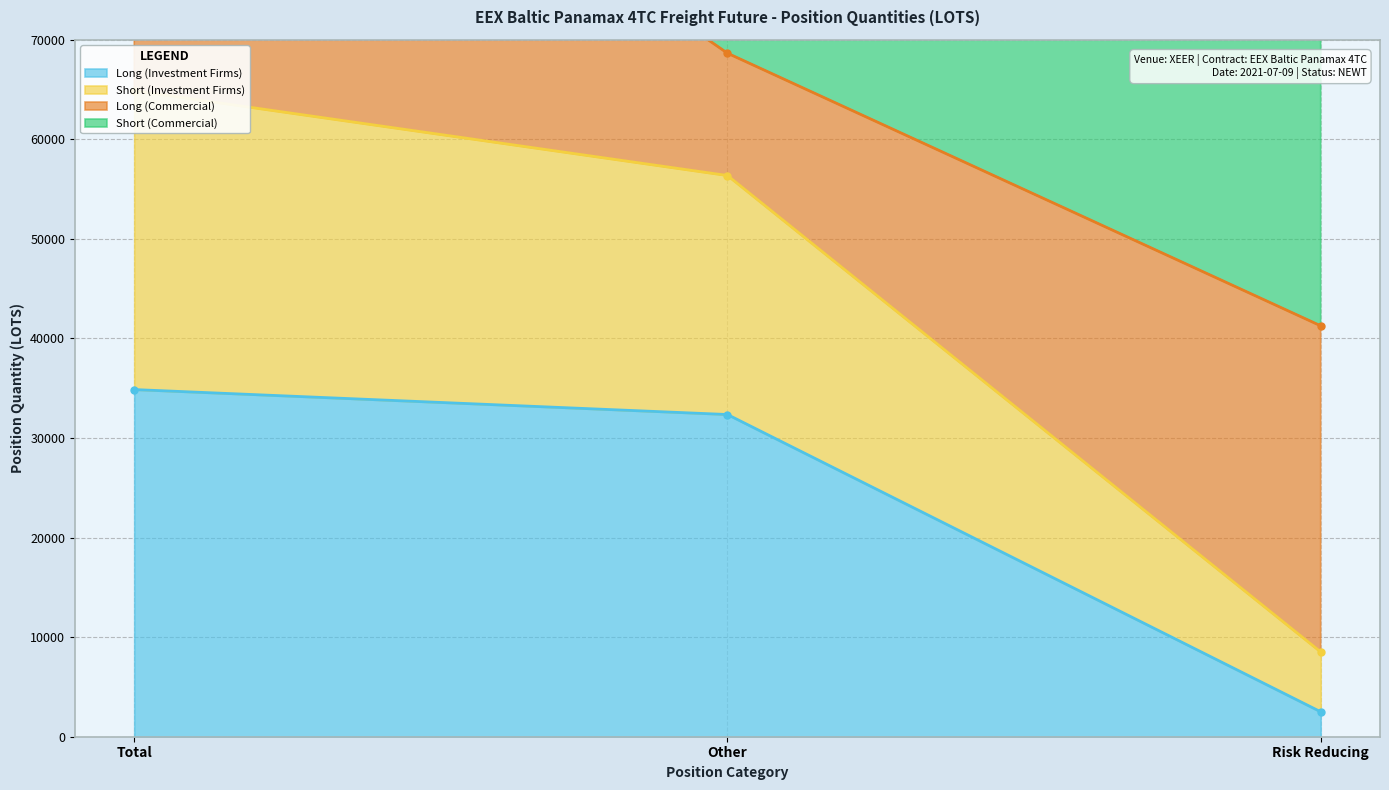

Which category has the highest value in the Long (Investment Firms) series?

Total